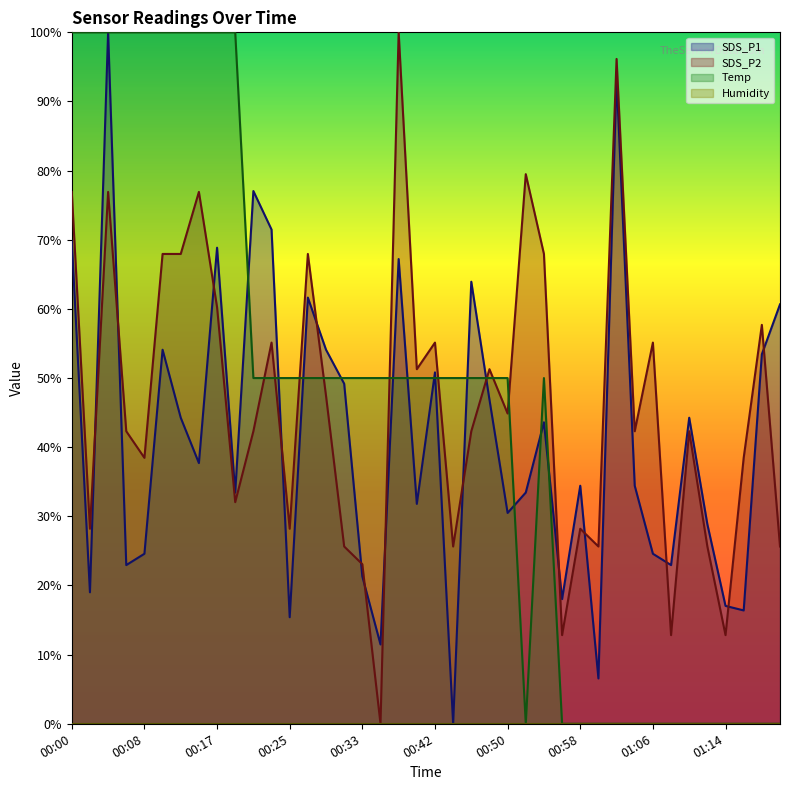

What is the total value across all series at 01:02?

189.6